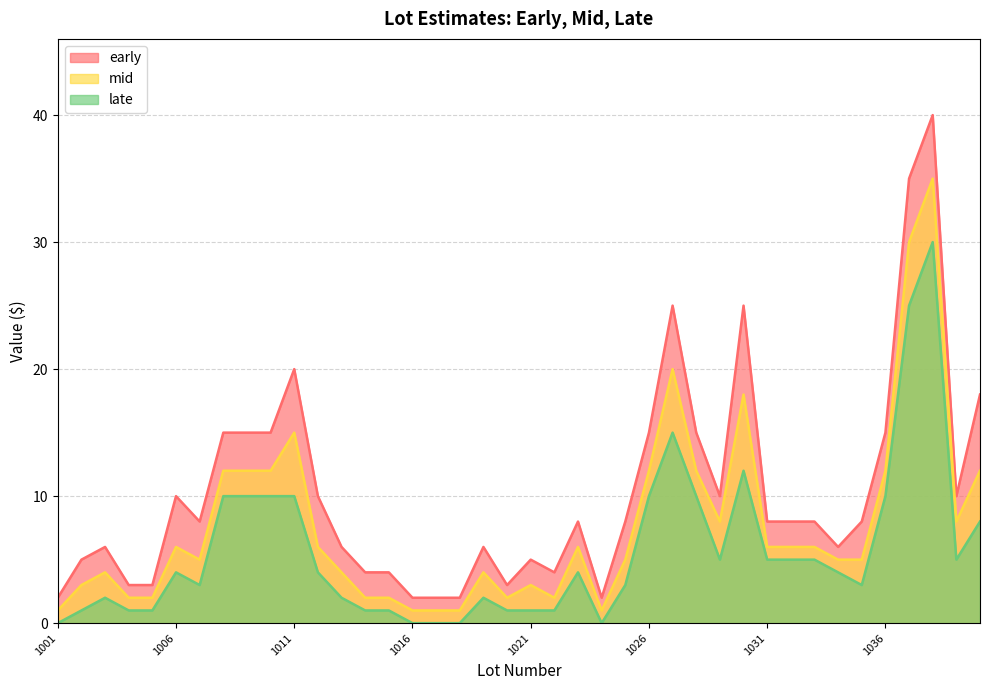

In mid, how many points are lower than both neighbors (excluding endpoints)?

6